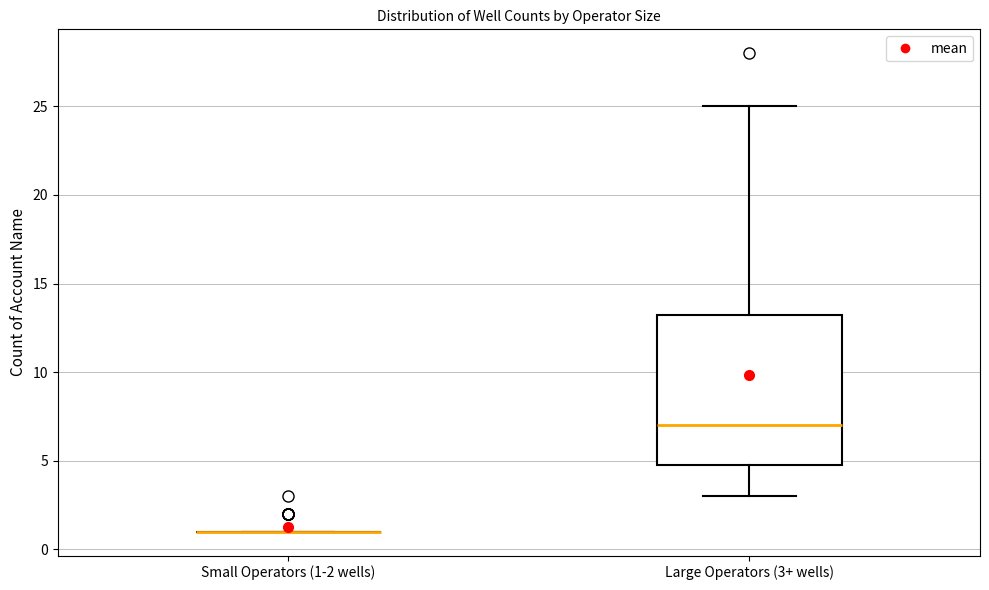

Reading left to right, read every box against the y-axis: the position of its median line, the range the box covers, and the ends of its whiskers. The values are not printed on the chart, so give them approximately, as read against the axis.

Small Operators (1-2 wells): box collapsed to a line at 1.0, whiskers 1.0 to 1.0
Large Operators (3+ wells): median 7.0, box 5.0 to 13.5, whiskers 3.0 to 25.0